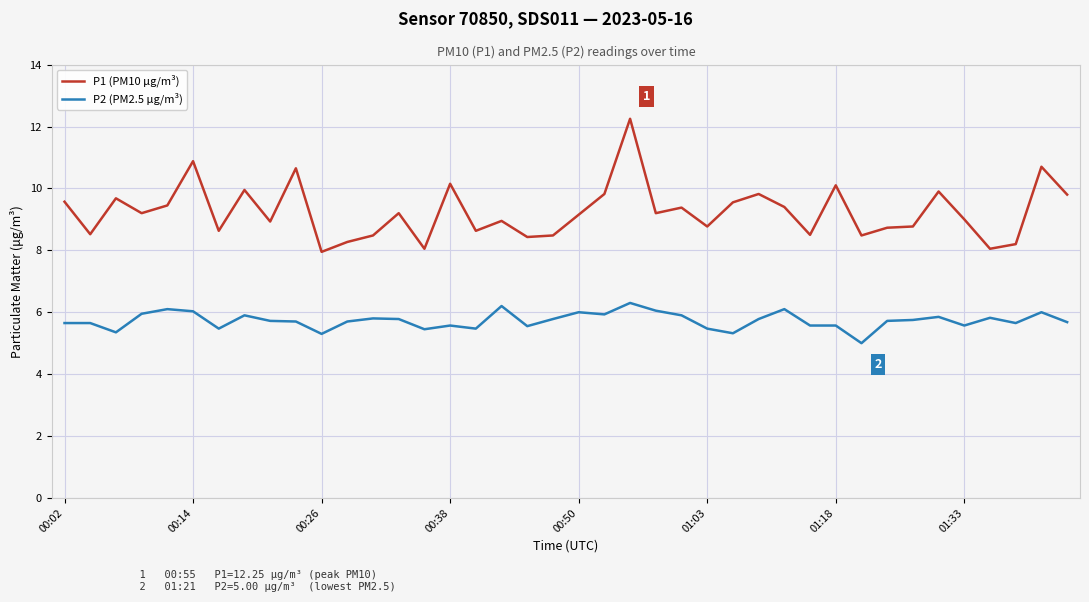

Which series has the largest range (max minus min)?

P1 (PM10 μg/m³)